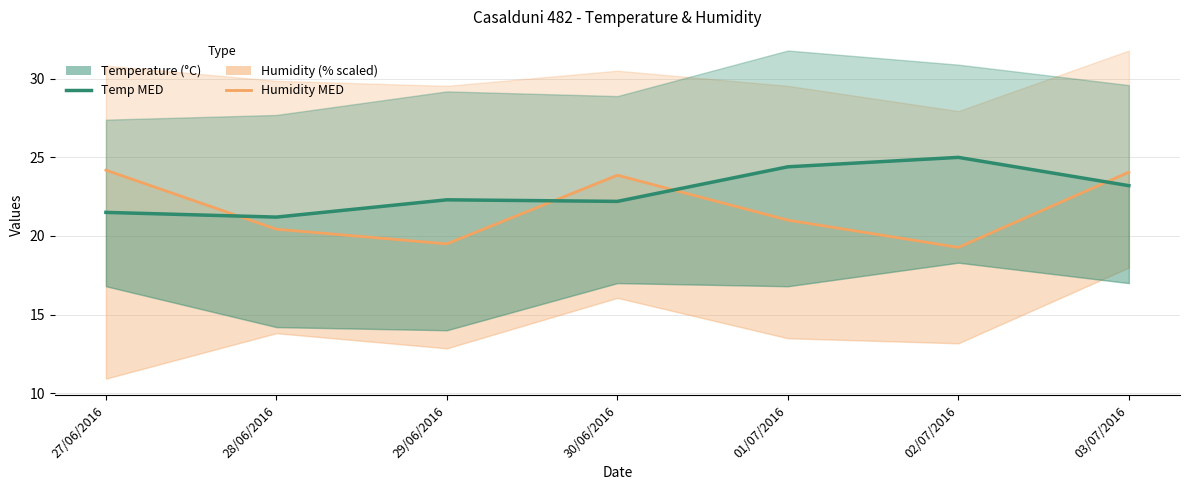

Is it true that Temp MED equals 22.3 at 29/06/2016?

True